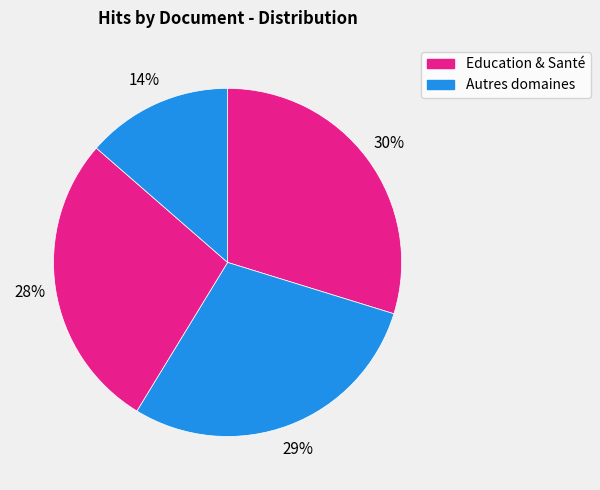

To the nearest percent, what is the difference between the largest and smallest slice percentages?

16%